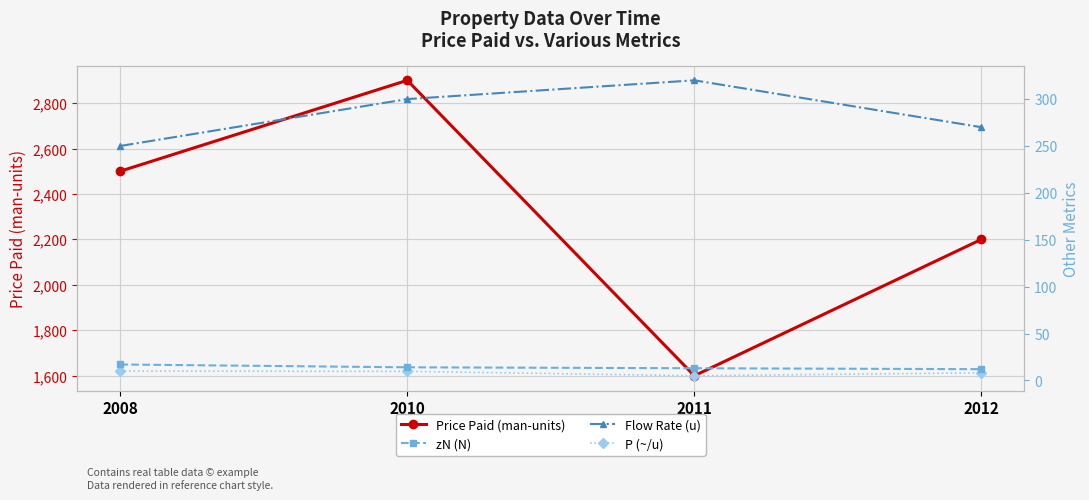

True or false: zN (N) and Flow Rate (u) cross at least once.

False